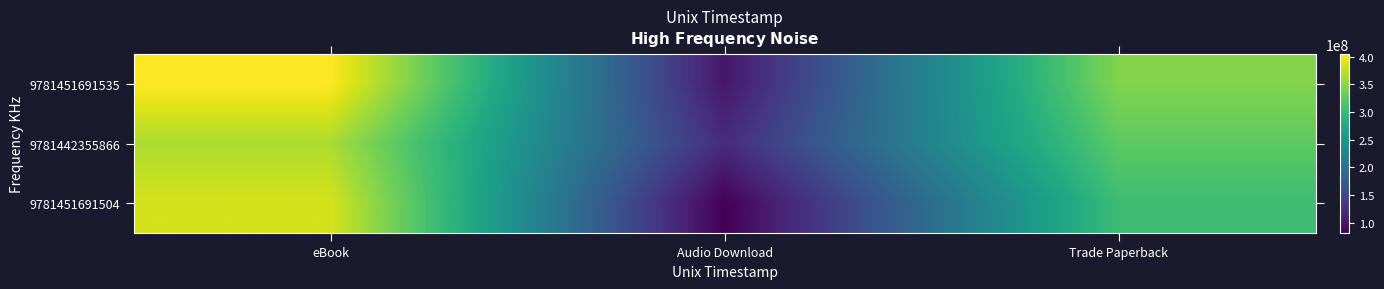

At which category is the sum across all series the highest?

eBook